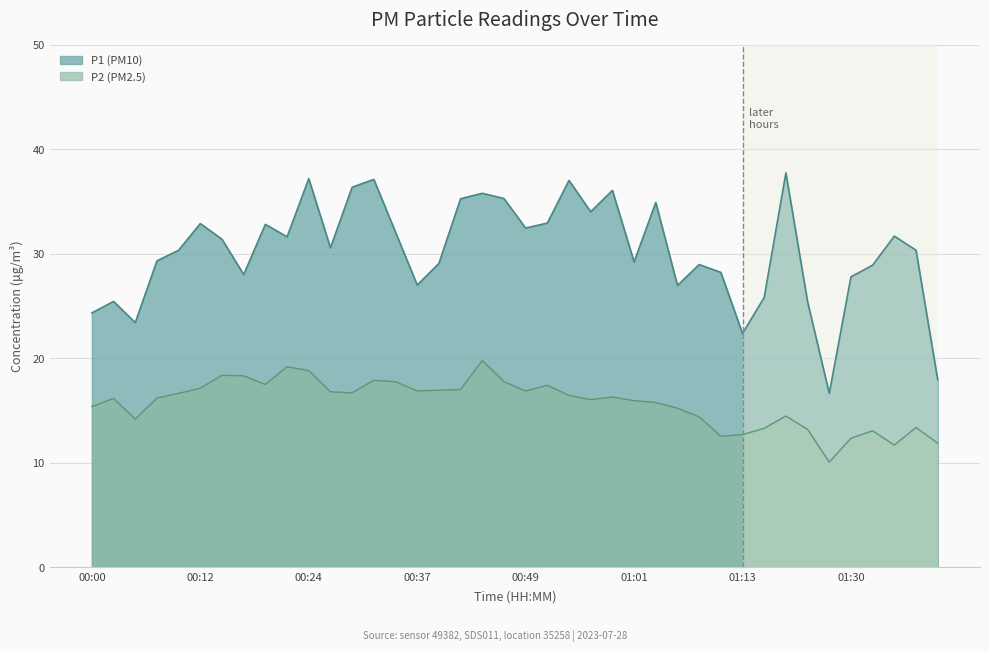

Reading left to right, list all the values displayed in this chart.

P1: 00:00=24.4	00:03=25.4	00:05=23.4	00:07=29.3	00:10=30.4	00:12=32.9	00:15=31.4	00:17=28.0	00:20=32.8	00:22=31.6	00:24=37.2	00:27=30.6	00:29=36.4	00:32=37.1	00:34=32.1	00:37=27.0	00:39=29.1	00:41=35.3	00:44=35.8	00:46=35.3	00:49=32.5	00:51=33.0	00:54=37.0	00:56=34.0	00:58=36.1	01:01=29.2	01:03=34.9	01:06=27.0	01:08=29.0	01:11=28.2	01:13=22.4	01:16=25.8	01:18=37.8	01:21=25.4	01:28=16.6	01:30=27.8	01:33=28.9	01:35=31.7	01:38=30.4	01:40=17.9
P2: 00:00=15.4	00:03=16.2	00:05=14.2	00:07=16.2	00:10=16.6	00:12=17.1	00:15=18.4	00:17=18.3	00:20=17.5	00:22=19.2	00:24=18.8	00:27=16.8	00:29=16.7	00:32=17.9	00:34=17.8	00:37=16.9	00:39=16.9	00:41=17.0	00:44=19.8	00:46=17.8	00:49=16.9	00:51=17.4	00:54=16.4	00:56=16.1	00:58=16.3	01:01=15.9	01:03=15.8	01:06=15.2	01:08=14.4	01:11=12.6	01:13=12.7	01:16=13.3	01:18=14.5	01:21=13.2	01:28=10.1	01:30=12.3	01:33=13.1	01:35=11.7	01:38=13.4	01:40=11.9